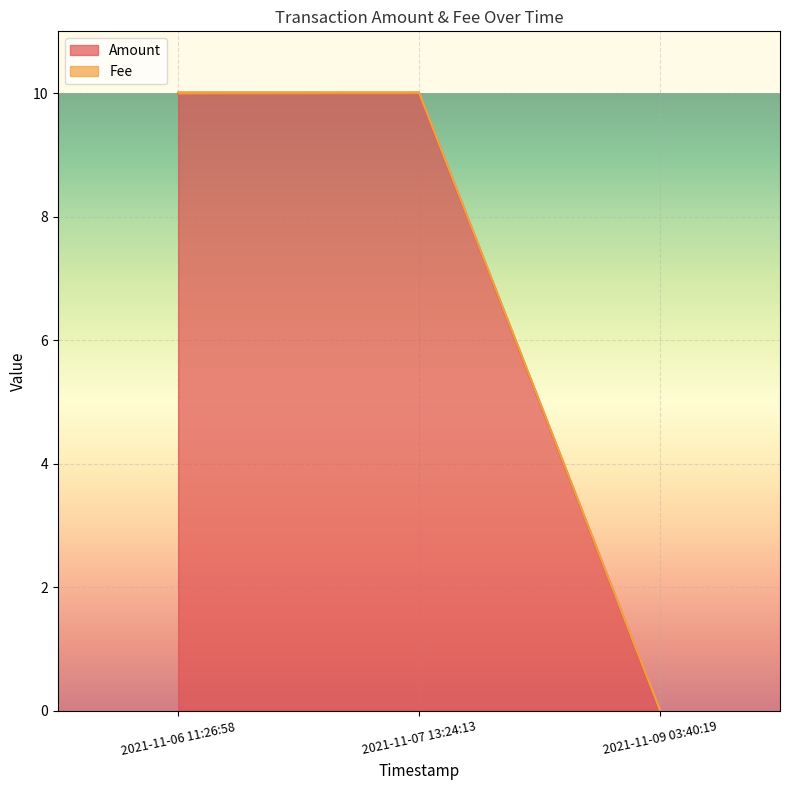

What is the maximum value shown in the chart?

10.0